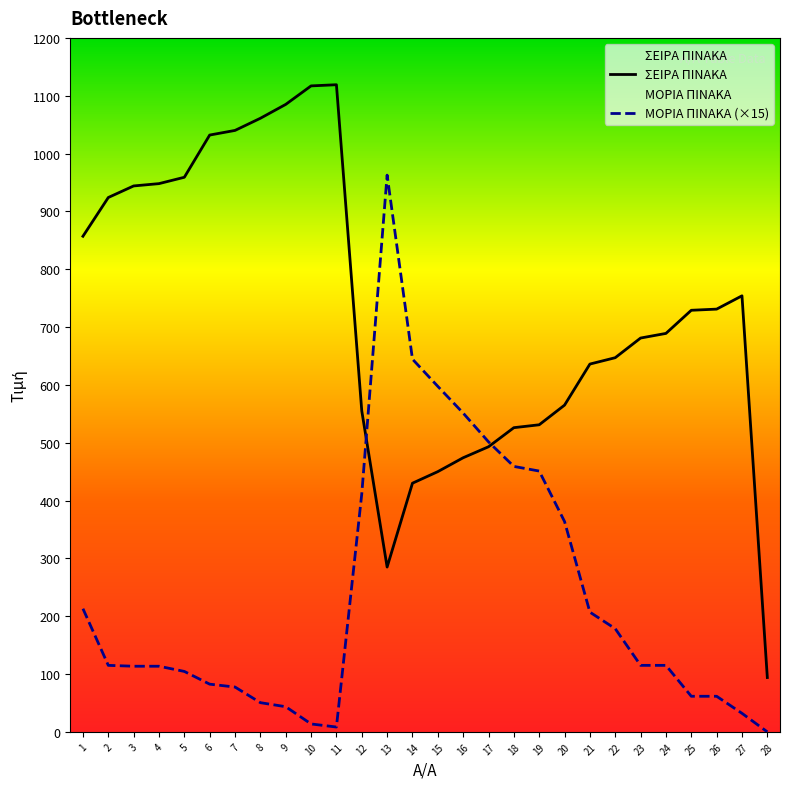

Rank the series by their average value, from lowest to highest.

ΜΟΡΙΑ ΠΙΝΑΚΑ (×15), ΣΕΙΡΑ ΠΙΝΑΚΑ